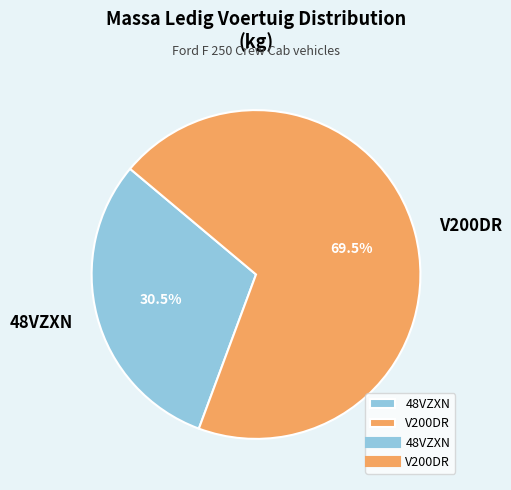

Between 48VZXN and V200DR, which is larger?

V200DR